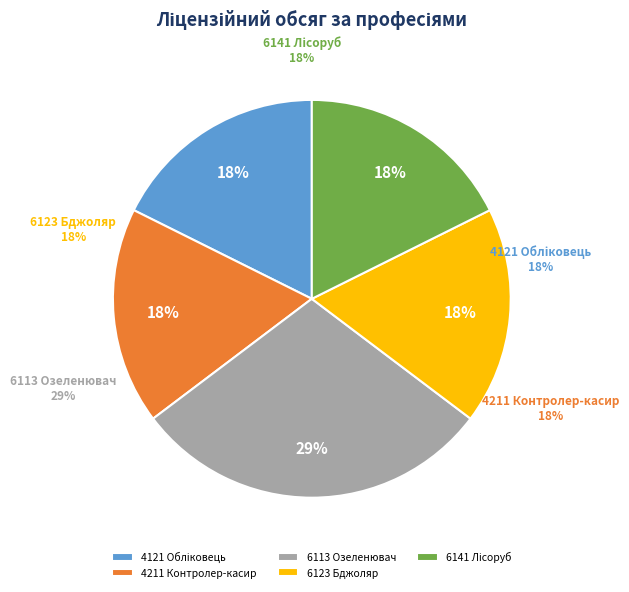

Does 4121 Обліковець з реєстрації бухгалтерських даних account for over 50% of the chart?

No